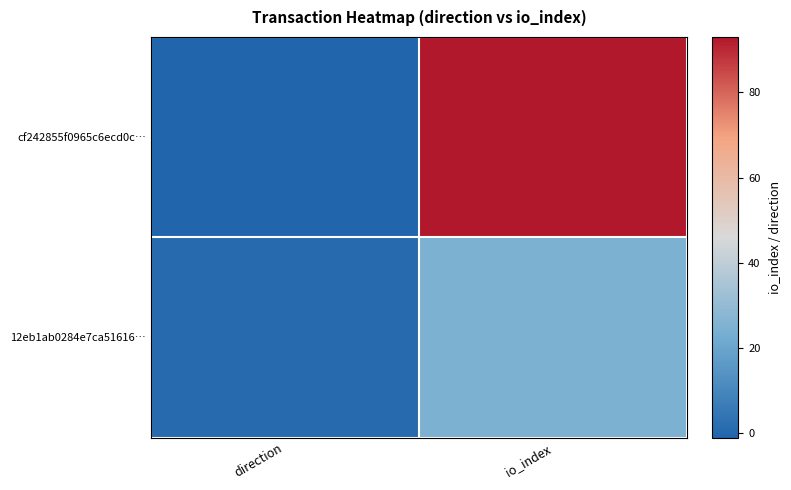

At which category does the chart reach its minimum across all series?

direction